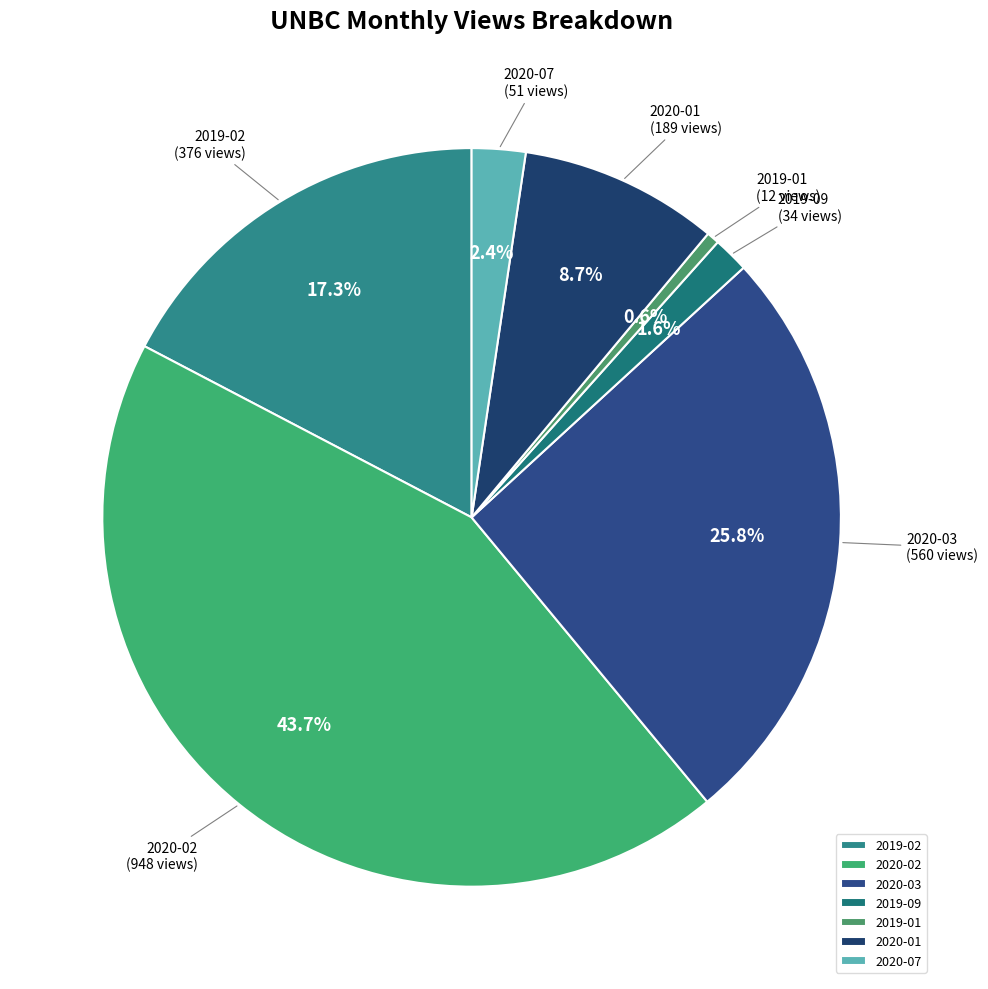

What is the largest slice in the pie chart?

2020-02